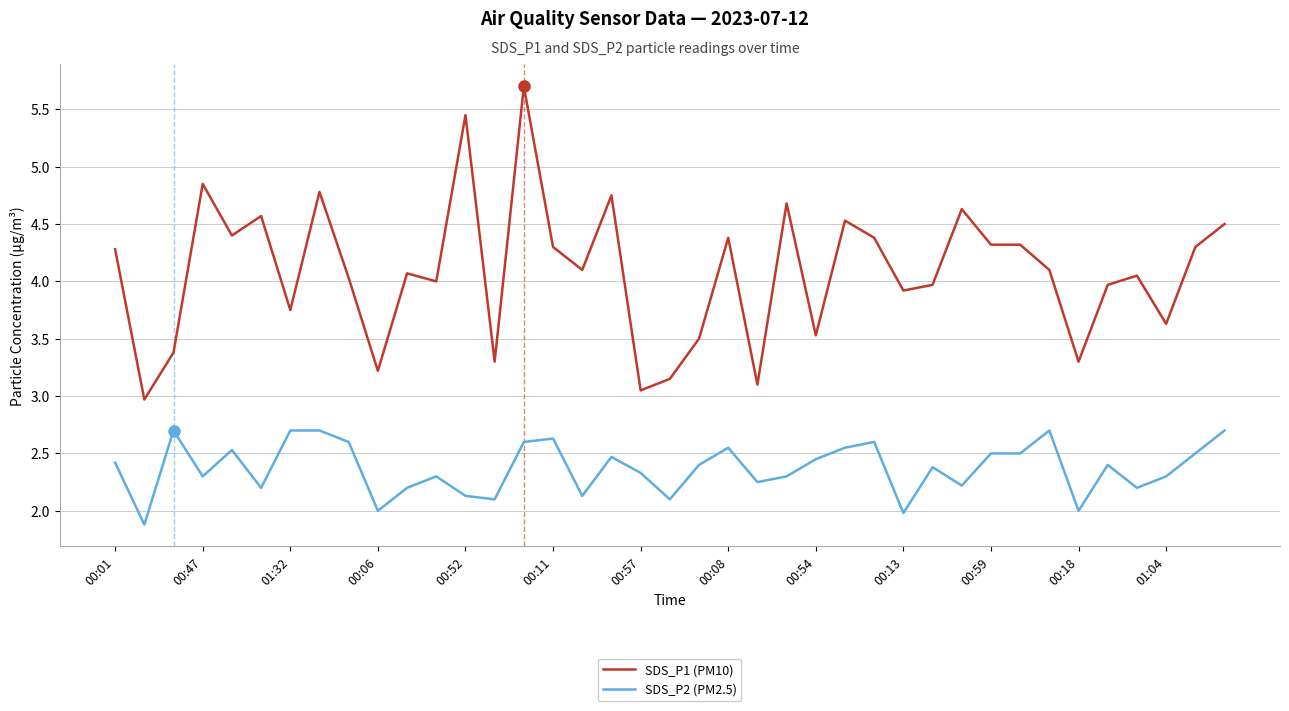

Does the chart have visible grid lines?

Yes